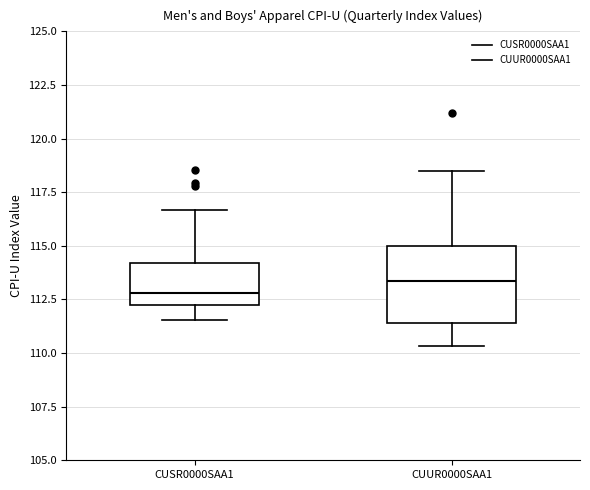

Reading left to right, transcribe this box plot: for each box, give where its median line is, the range the box spans, and where its two whiskers end, as read against the y-axis. The values are not printed on the chart, so give them approximately, as read against the axis.

CUSR0000SAA1: median 113.0, box 112.5 to 114.0, whiskers 111.5 to 116.5
CUUR0000SAA1: median 113.5, box 111.5 to 115.0, whiskers 110.5 to 118.5